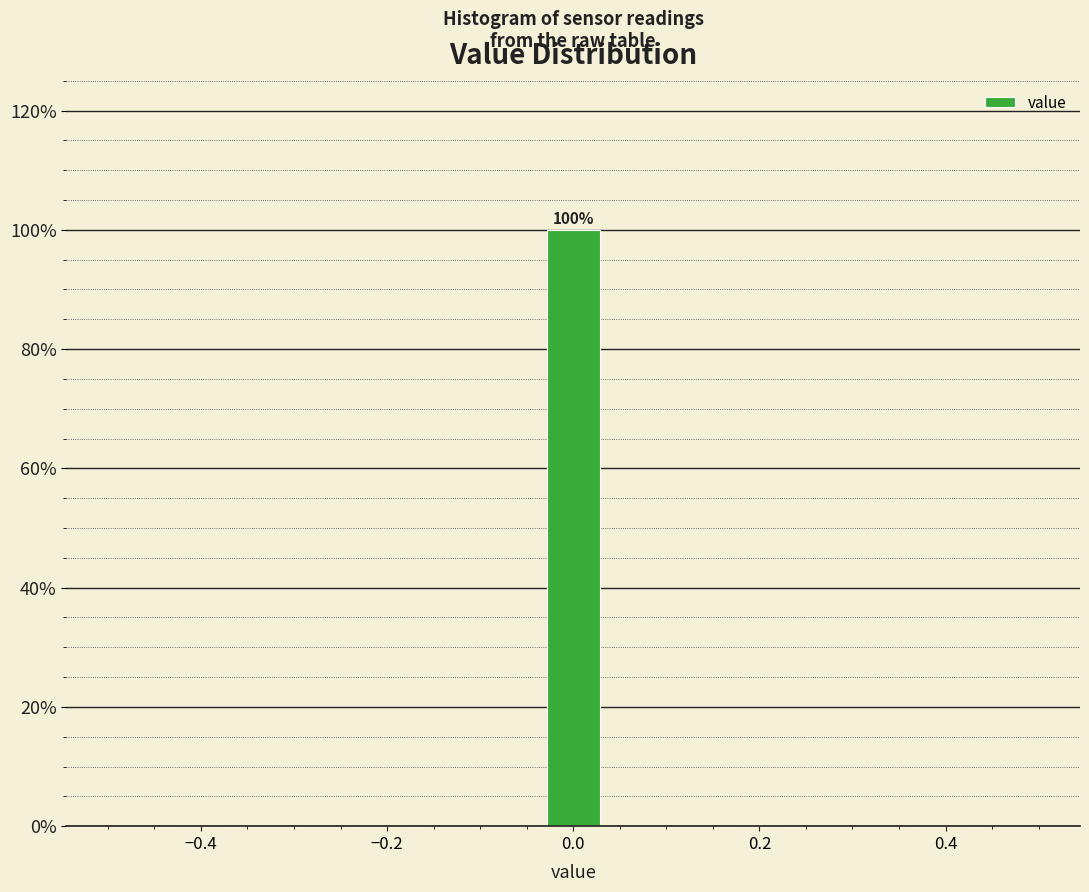

Around what value on the x-axis is the tallest bar? Give the approximate position of its centre, as read against the axis.

0.00